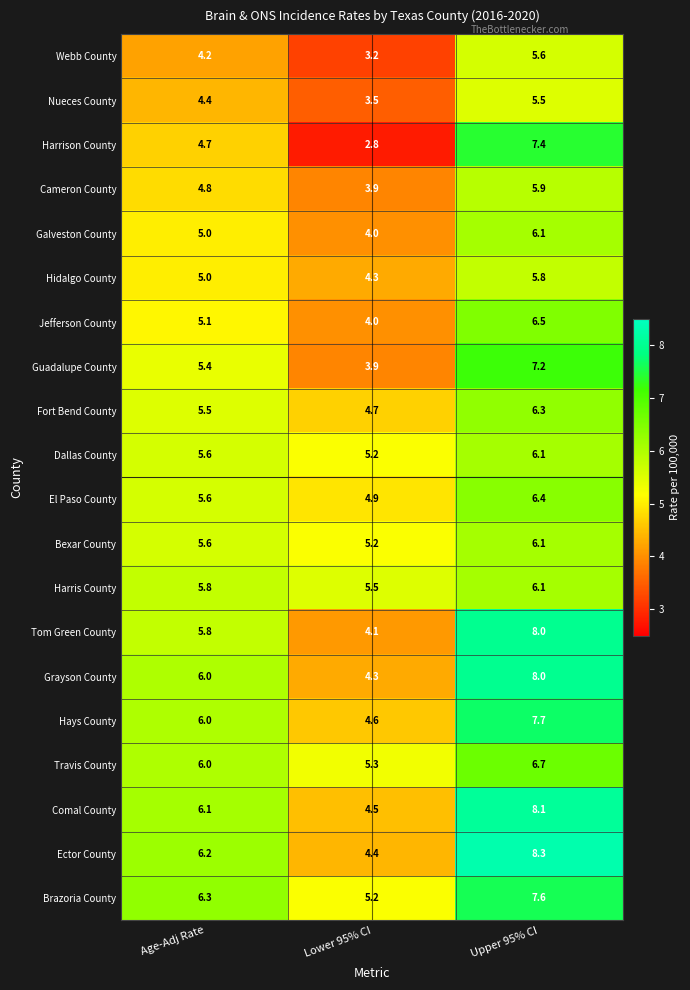

What is the difference between the second highest and minimum values in the Nueces County series?

0.9